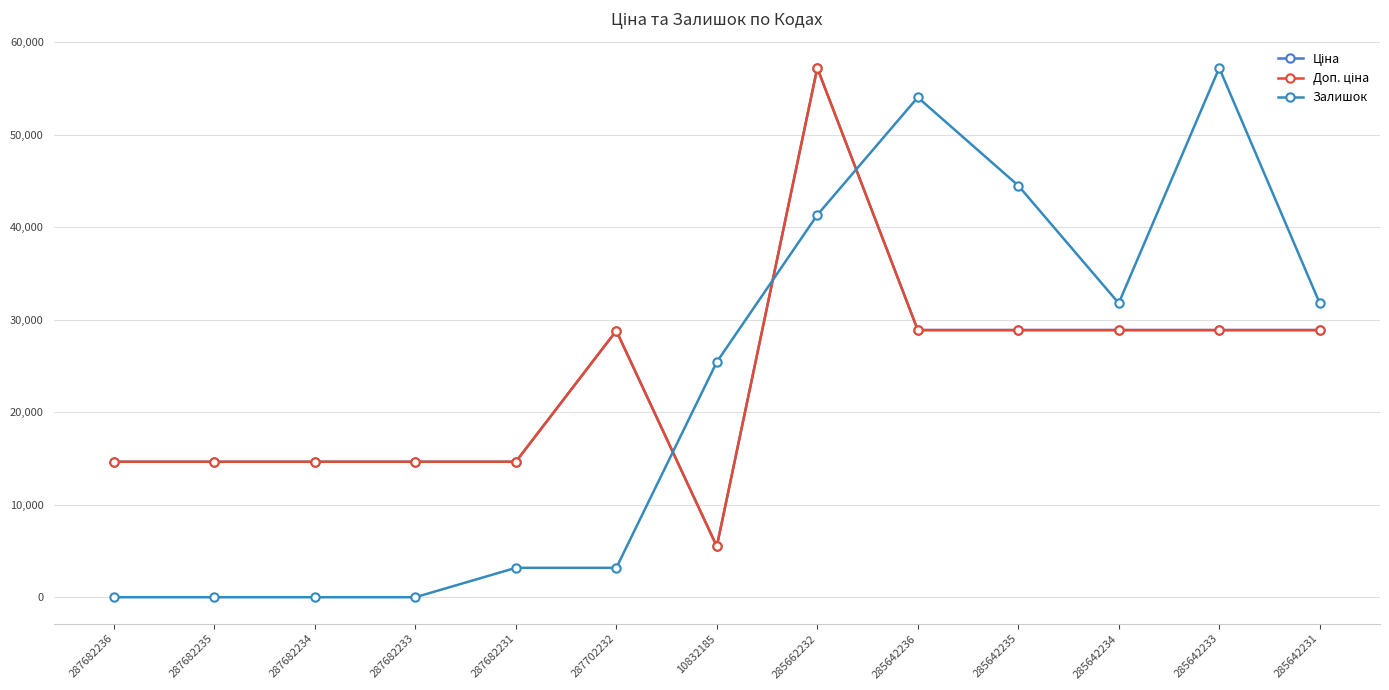

What is the approximate value of Ціна at 285662232?

57235.5